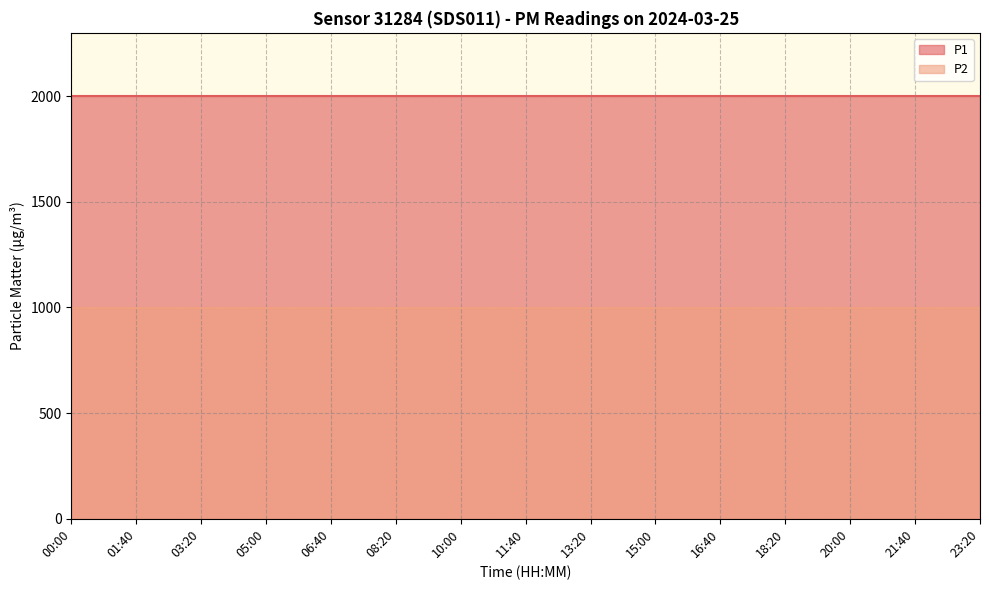

Is it true that P1 equals 1999.9 at 13:20?

True